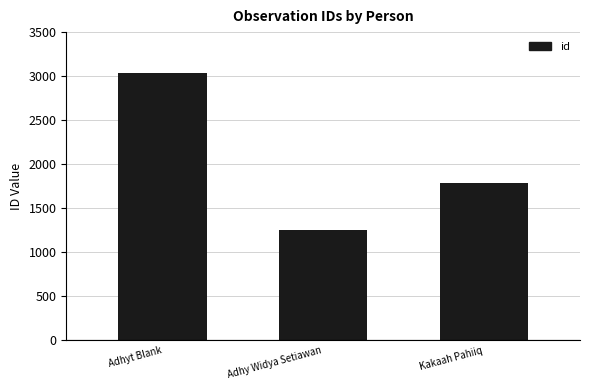

True or false: the data shows 1789 at Kakaah Pahiiq.

True